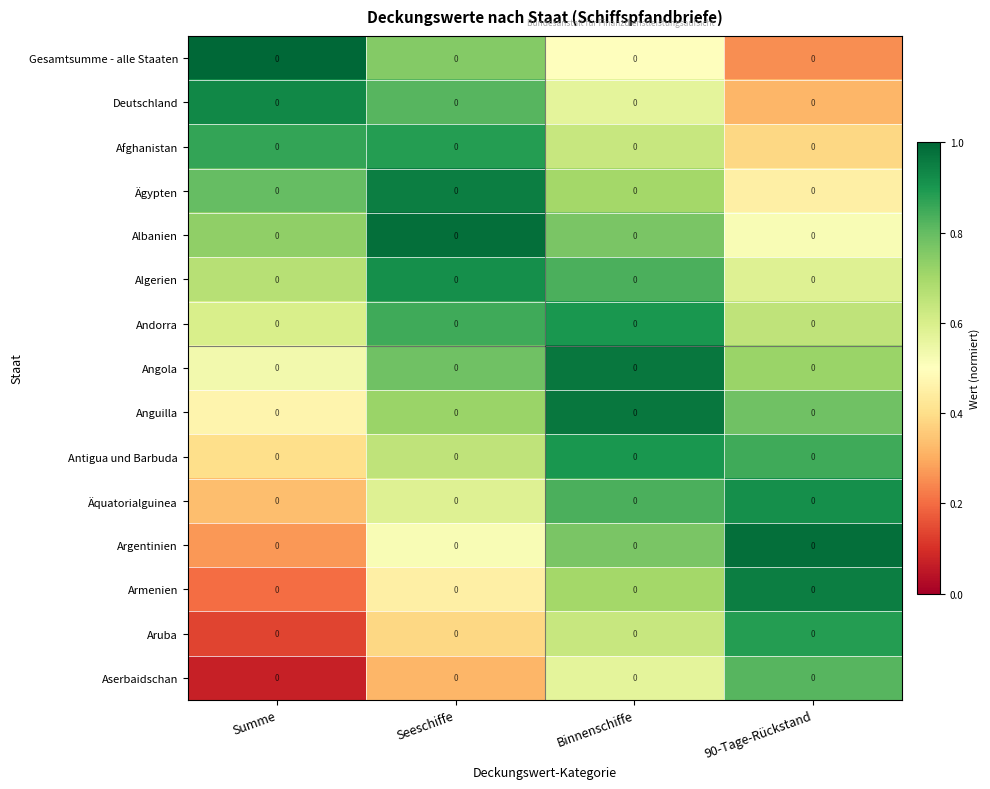

Between 90-Tage-Rückstand and Seeschiffe, which is larger?

Seeschiffe